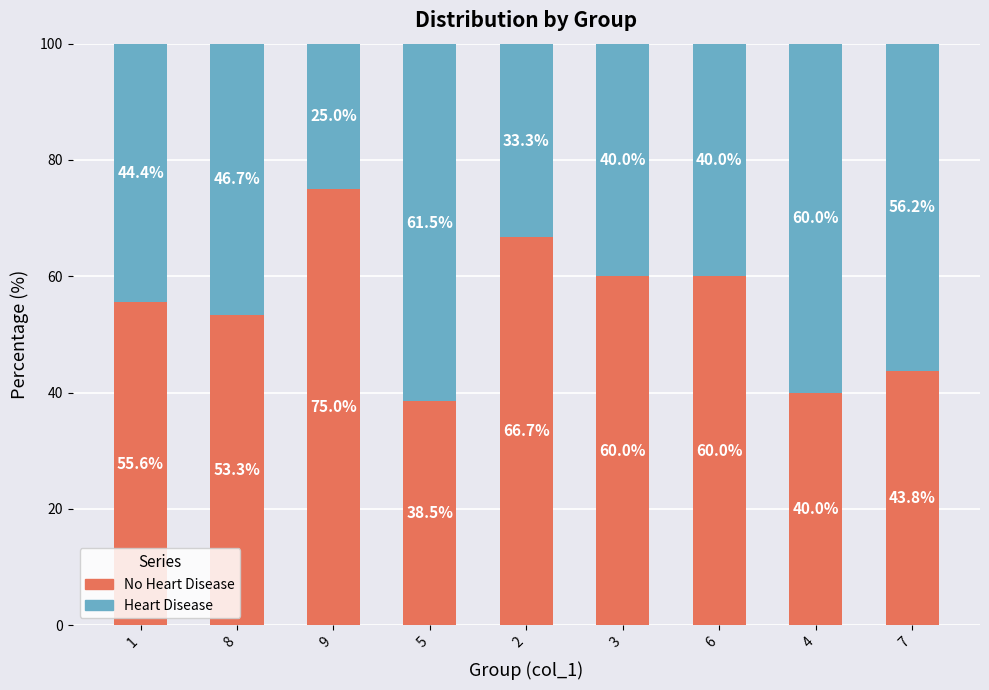

How many data points does each series have?

9